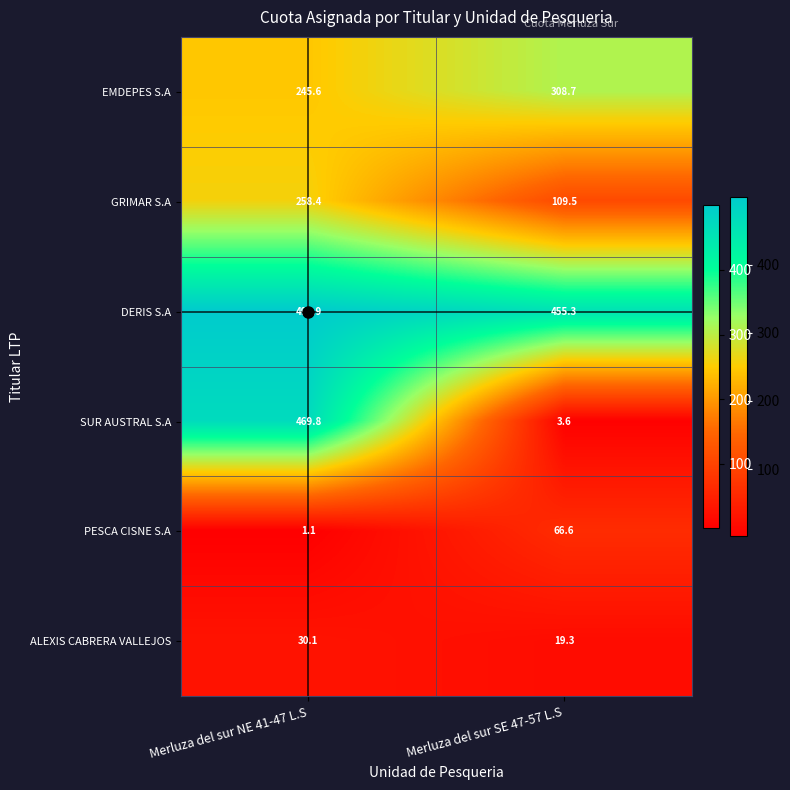

What is the sum of the ALEXIS CABRERA VALLEJOS values at Merluza del sur NE 41-47 L.S and Merluza del sur SE 47-57 L.S?

49.4